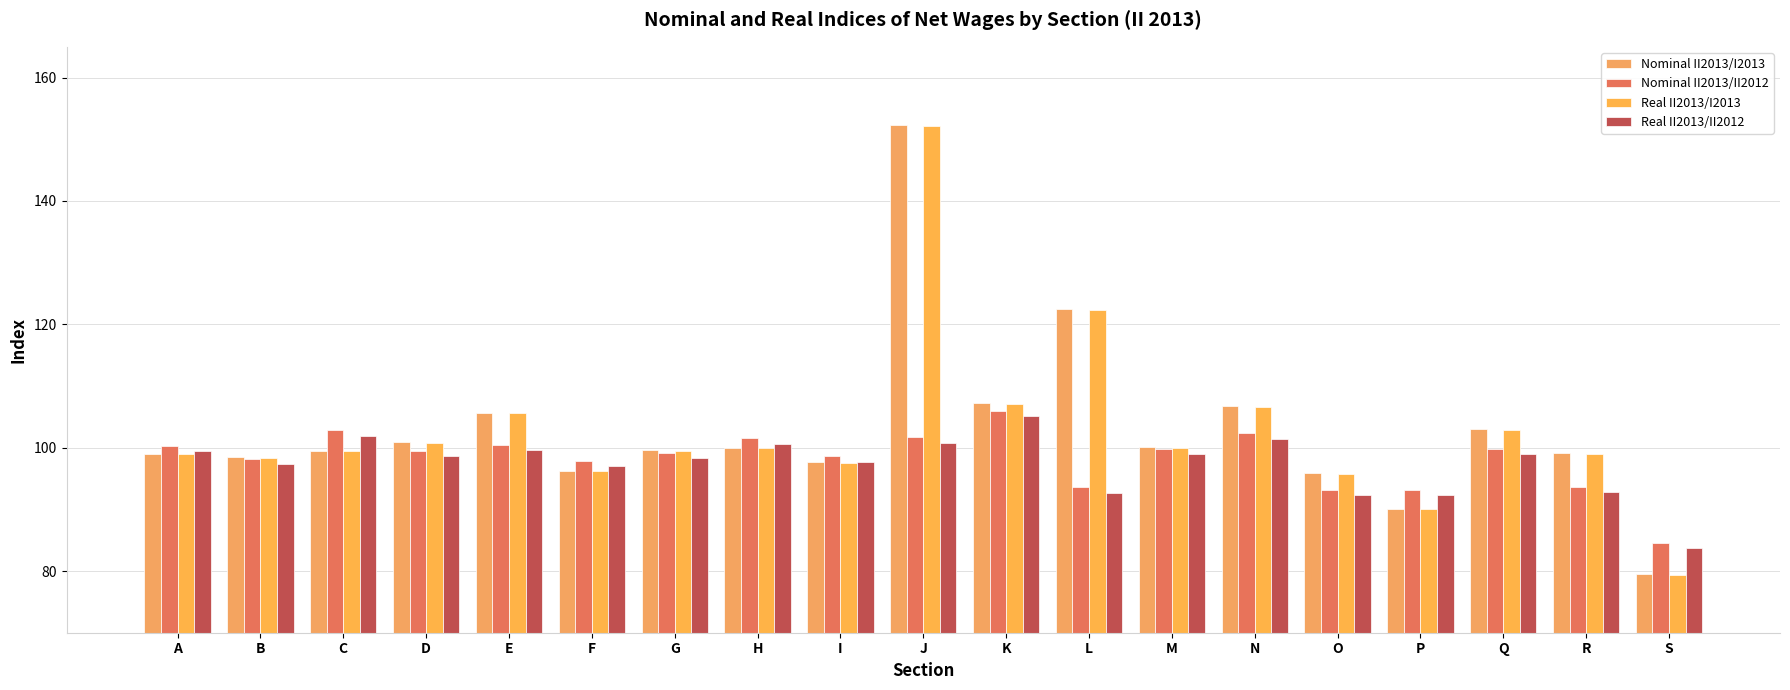

Which series has the widest spread of values?

Nominal II2013/I2013